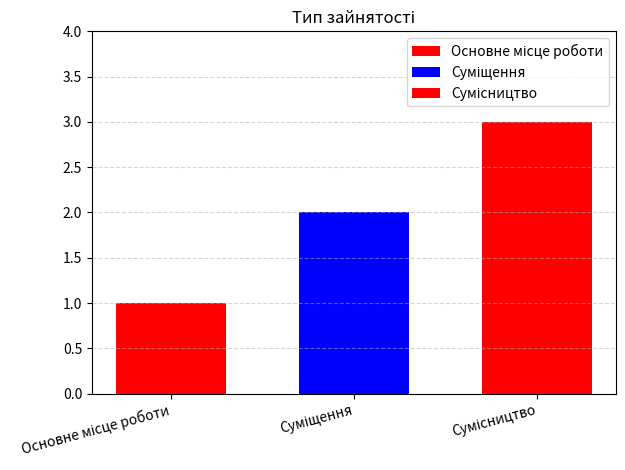

Count the number of data series in this chart.

3